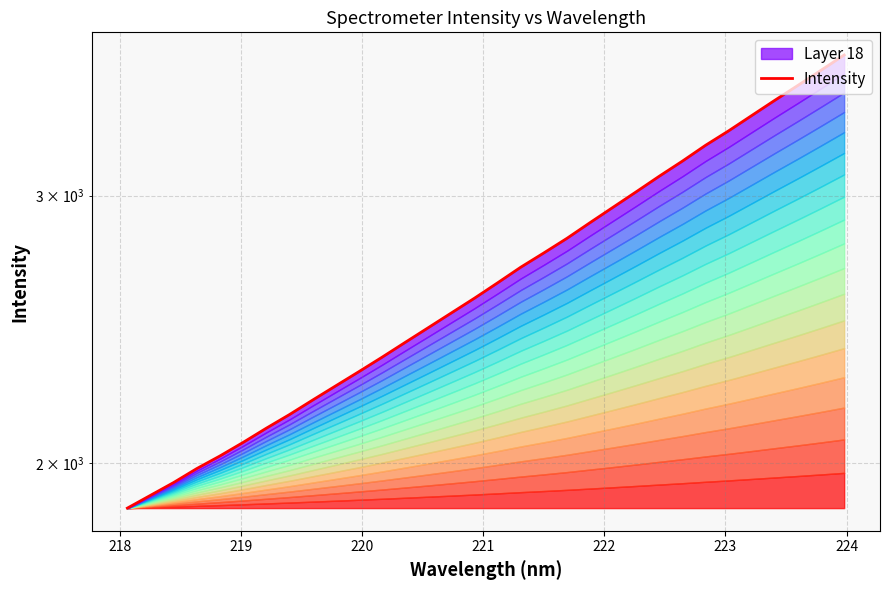

What is the difference between the maximum and minimum values?

1846.8